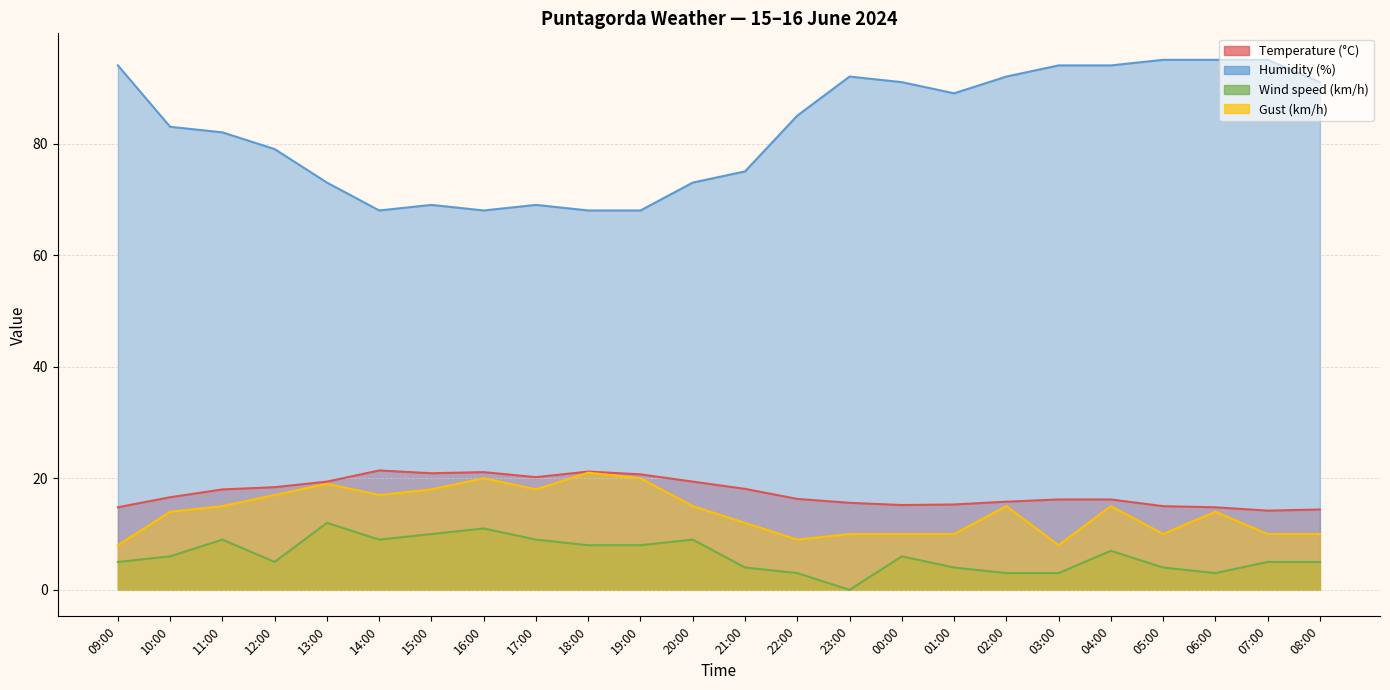

What is the highest value of the Gust (km/h) series?

21.0